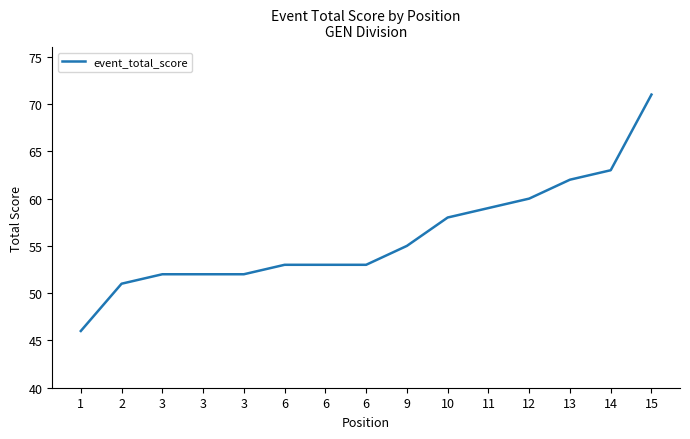

What is the value of the 15th point from the left?

71